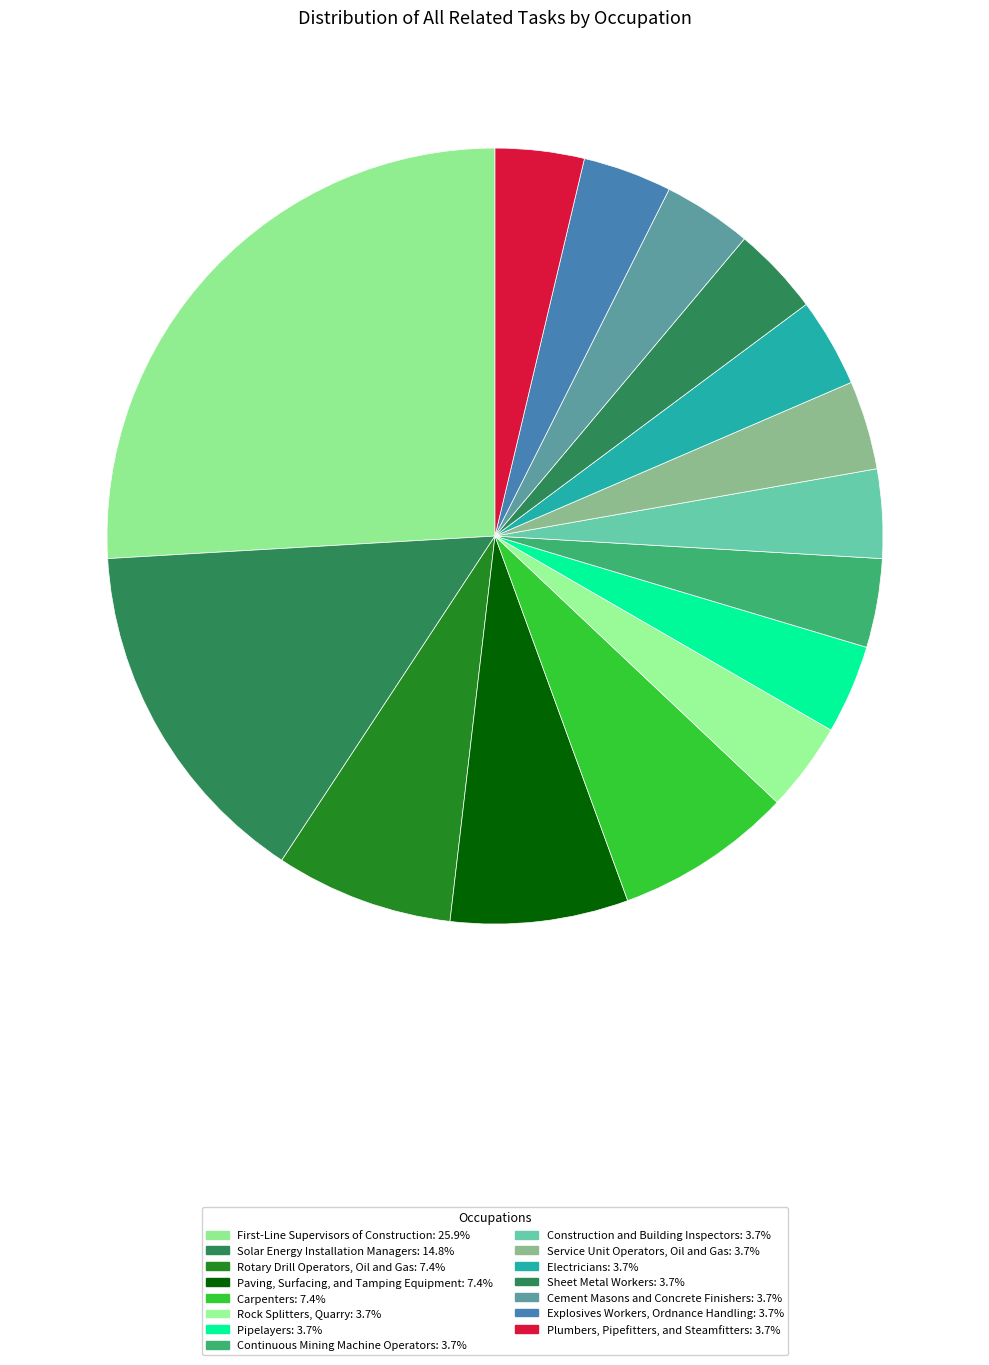

What is the largest slice in the pie chart?

First-Line Supervisors of Construction